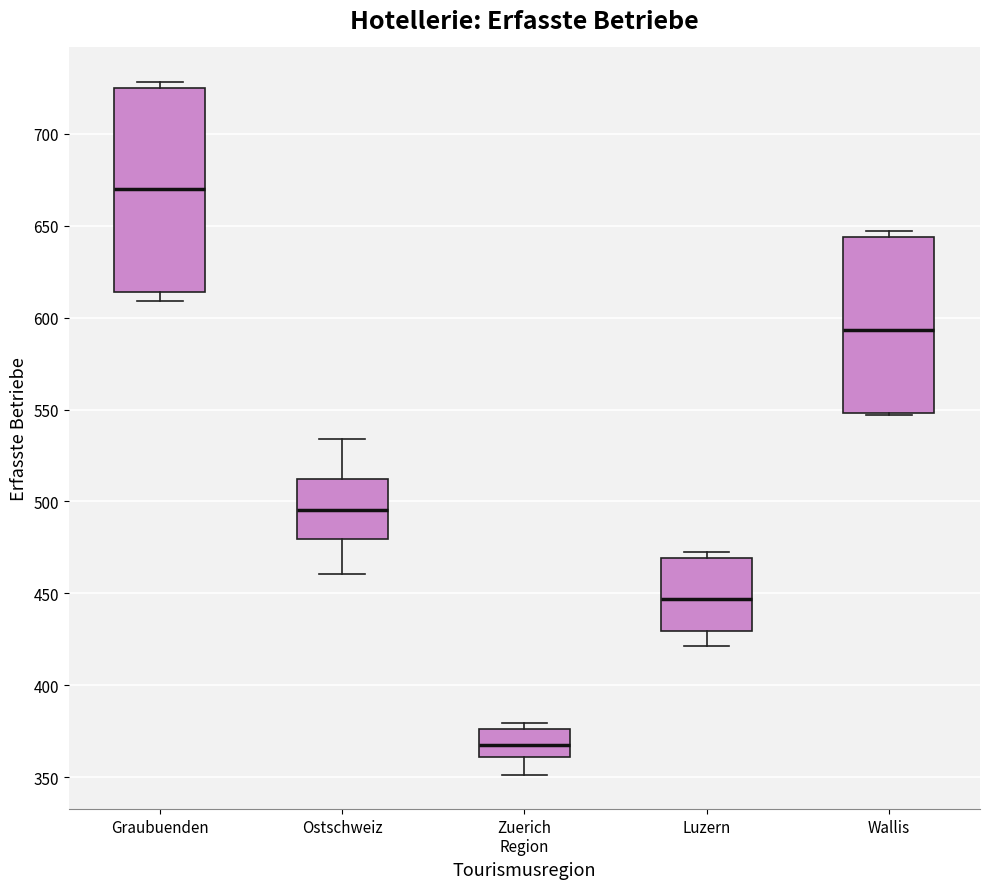

Which box has the highest median line?

Graubuenden